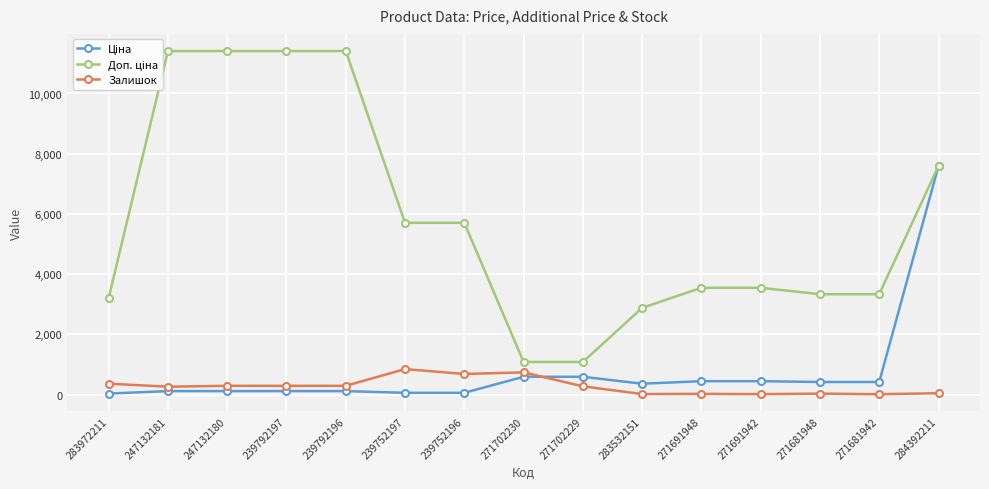

What is the maximum value shown in the chart?

11410.0